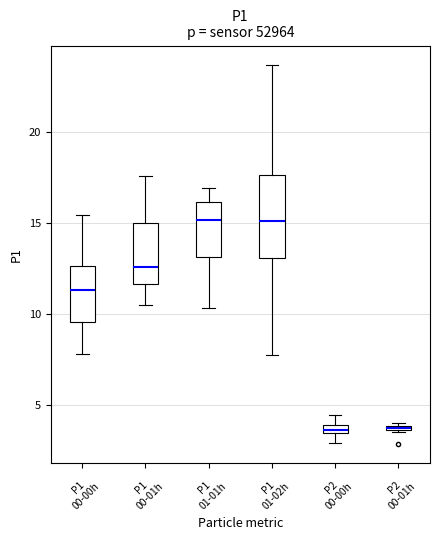

Where does the lower whisker of the box for P1 01-02h end on the y-axis? The values are not printed on the chart, so give them approximately, as read against the axis.

7.5